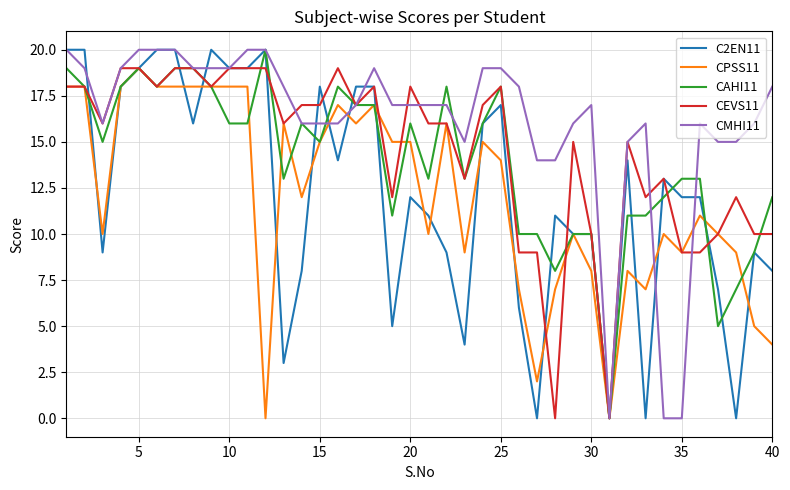

Reading right to left, list all the values displayed in this chart.

C2EN11: 8	9	0	7	12	12	13	0	14	0	10	10	11	0	6	17	16	4	9	11	12	5	18	18	14	18	8	3	20	19	19	20	16	20	20	19	18	9	20	20
CPSS11: 4	5	9	10	11	9	10	7	8	0	8	10	7	2	7	14	15	9	16	10	15	15	17	16	17	15	12	16	0	18	18	18	18	18	18	19	18	10	18	18
CAHI11: 12	9	7	5	13	13	12	11	11	0	10	10	8	10	10	18	16	13	18	13	16	11	17	17	18	15	16	13	20	16	16	18	19	19	18	19	18	15	18	19
CEVS11: 10	10	12	10	9	9	13	12	15	0	10	15	0	9	9	18	17	13	16	16	18	12	18	17	19	17	17	16	19	19	19	18	19	19	18	19	19	16	18	18
CMHI11: 18	16	15	15	16	0	0	16	15	0	17	16	14	14	18	19	19	15	17	17	17	17	19	17	16	16	16	18	20	20	19	19	19	20	20	20	19	16	19	20